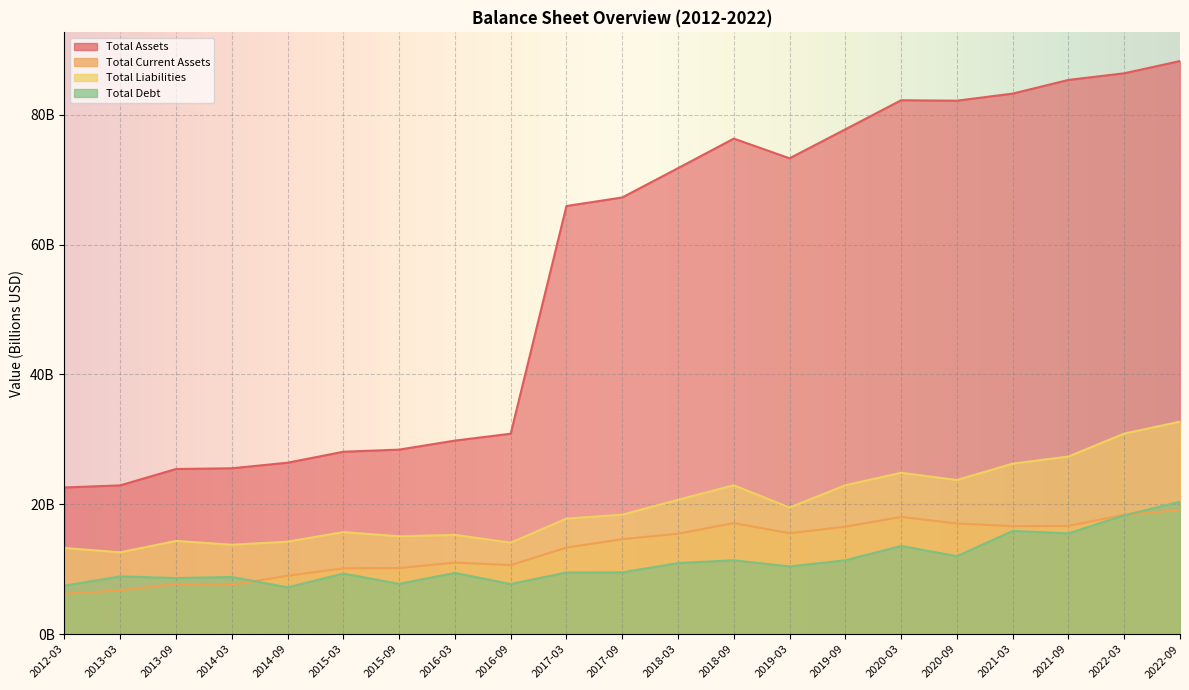

At which category does the chart reach its peak across all series?

2022-09